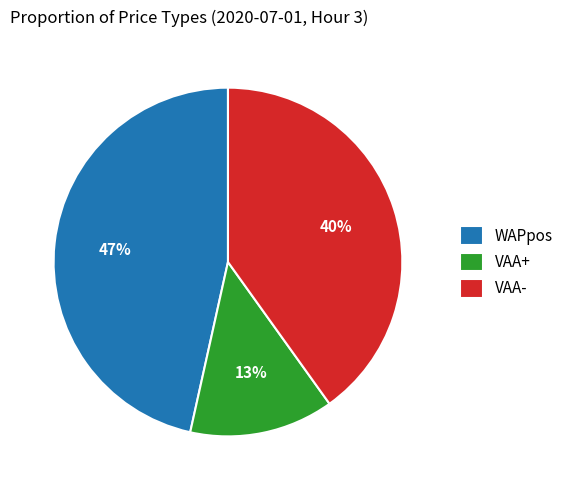

Which slice is the smallest?

VAA+